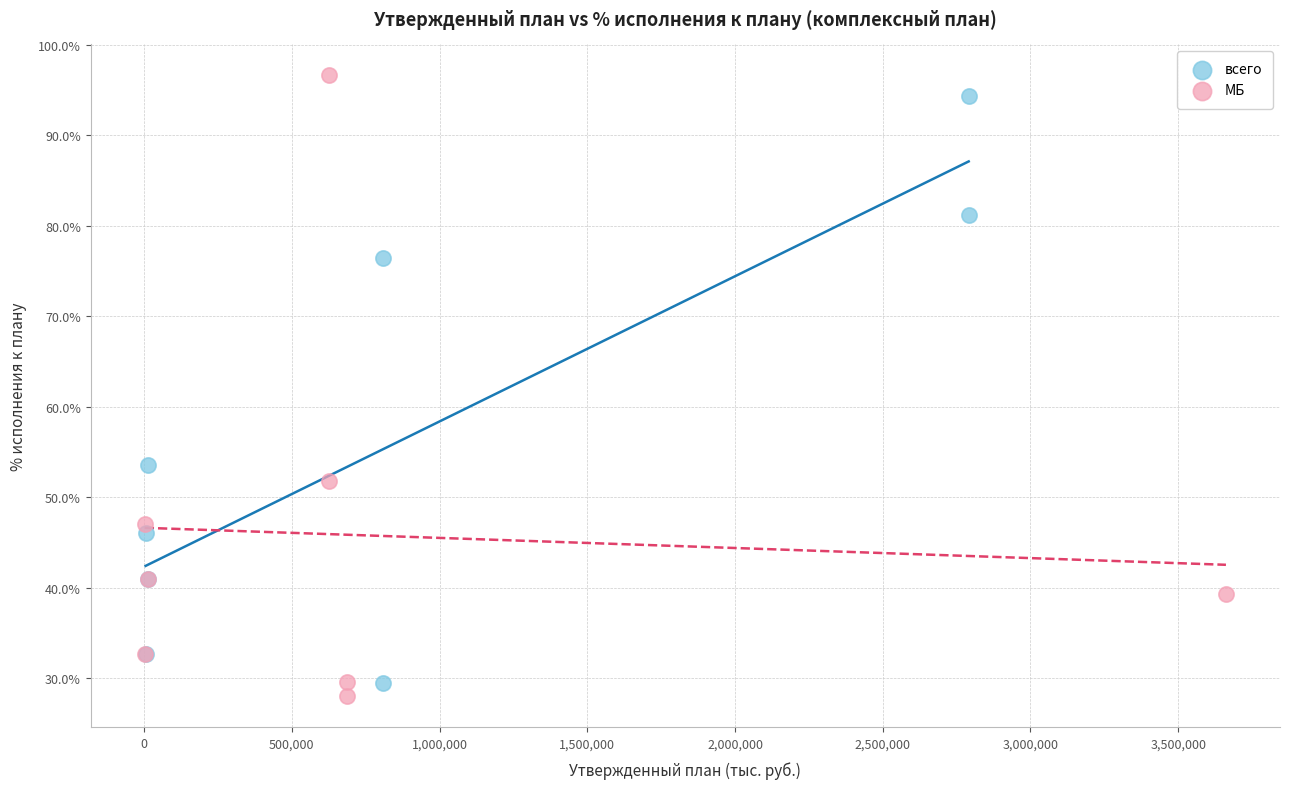

Which series reaches the minimum Y coordinate?

МБ